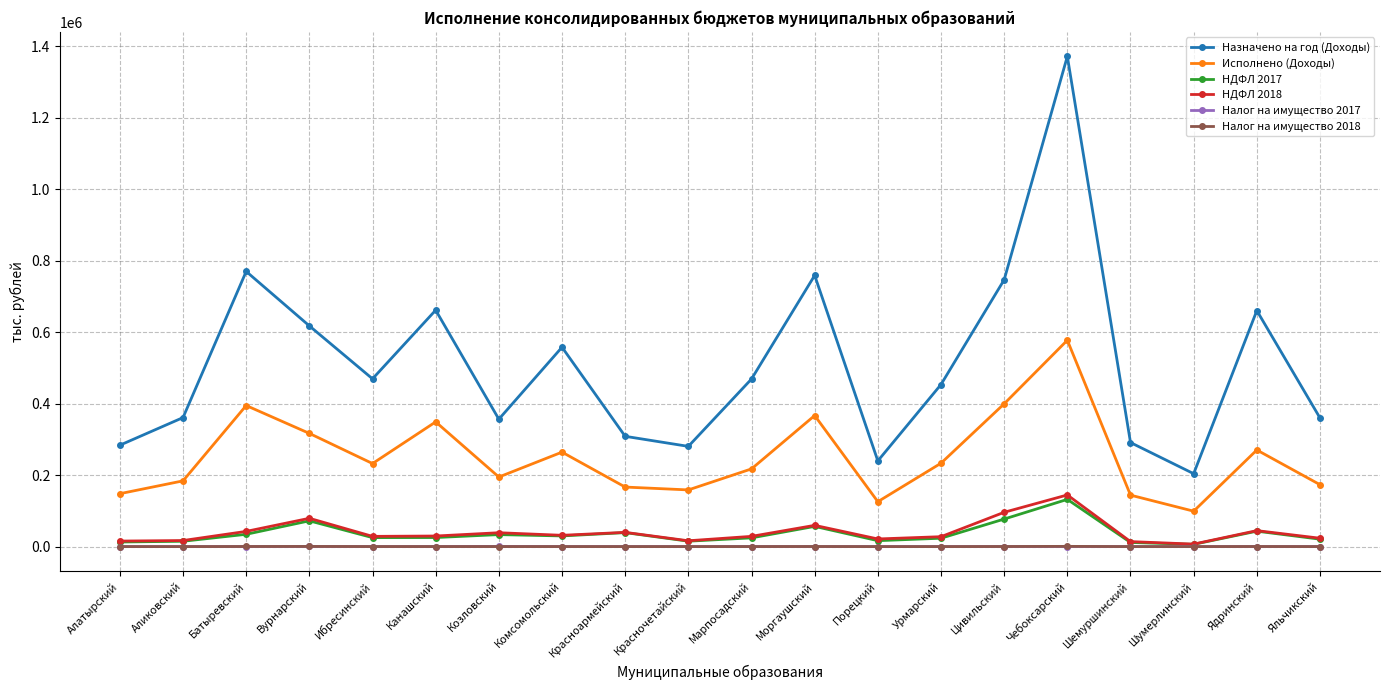

What is the average value of the НДФЛ 2017 series?

35773.4